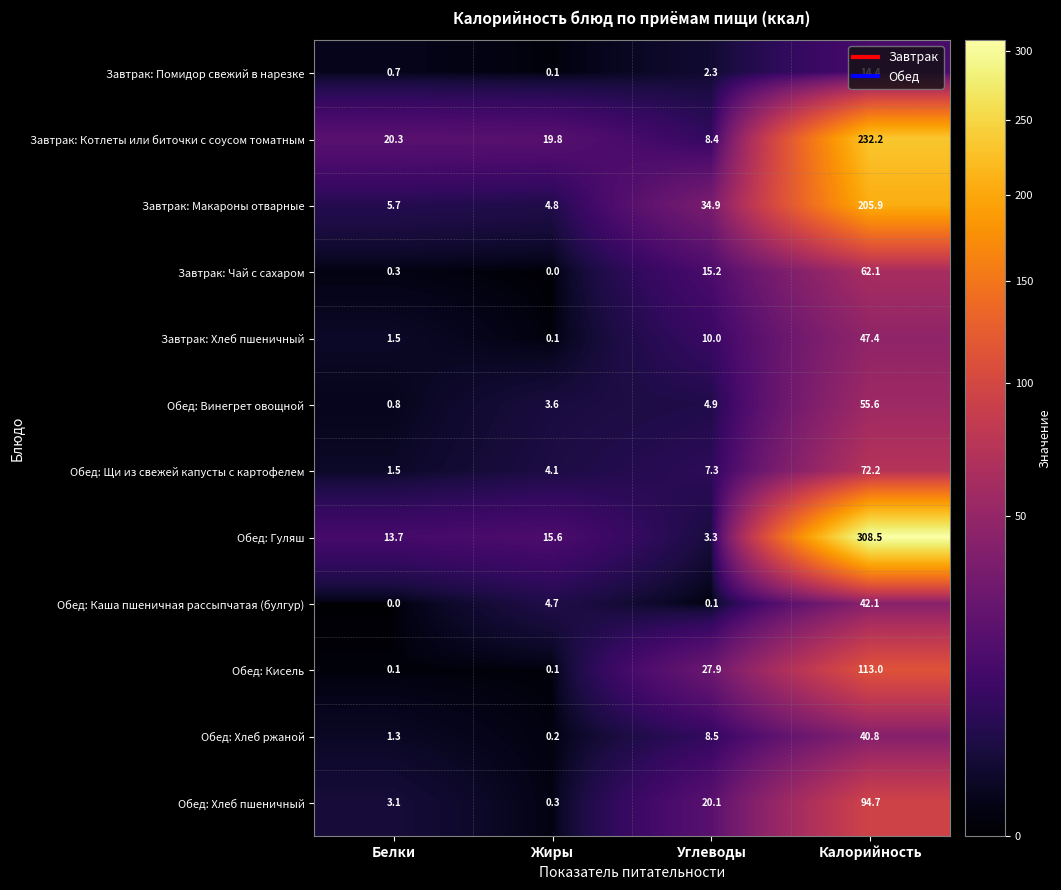

What value does the Обед: Щи из свежей капусты с картофелем series have at Калорийность?

72.2